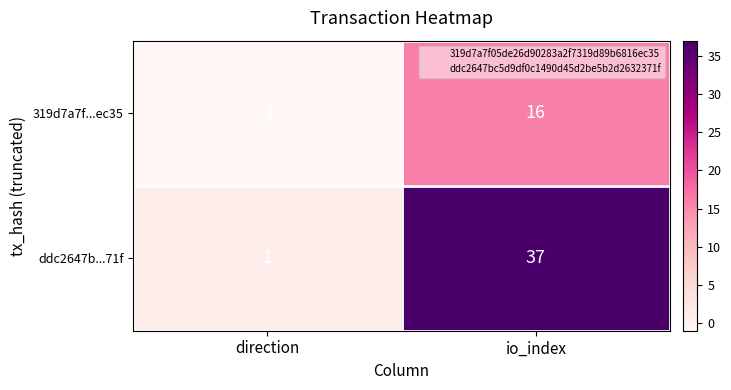

Reading left to right, what are all the values shown in this chart?

319d7a7f...ec35: direction=-1	io_index=16
ddc2647b...71f: direction=1	io_index=37